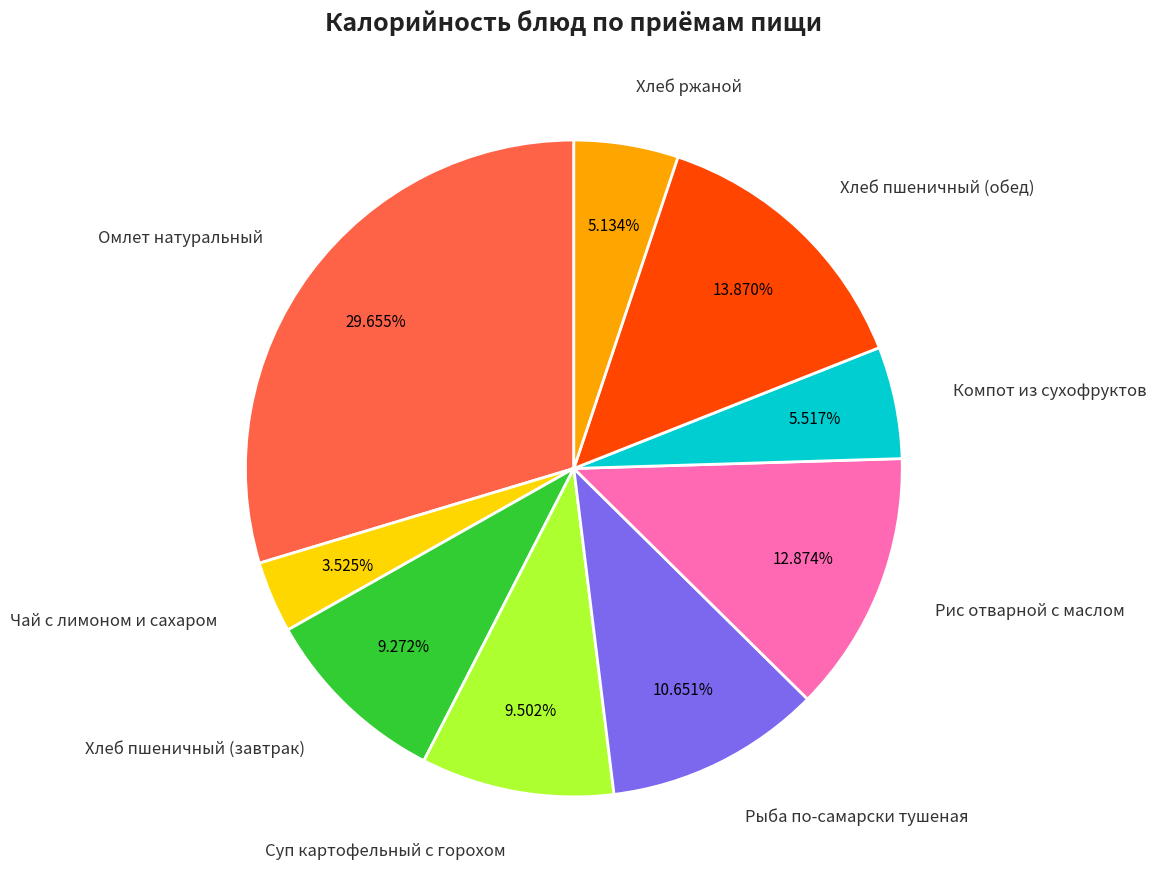

Is Рыба по-самарски тушеная the majority of the pie?

No